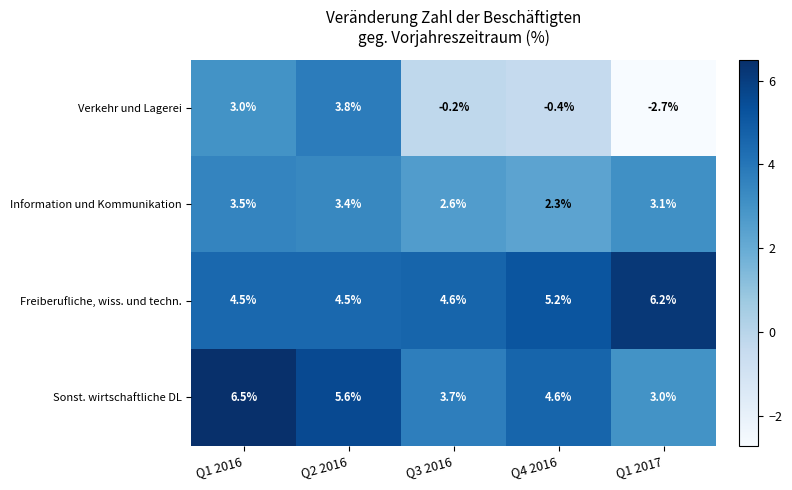

How many Freiberufliche, wiss. und techn. values are between 4 and 5?

3